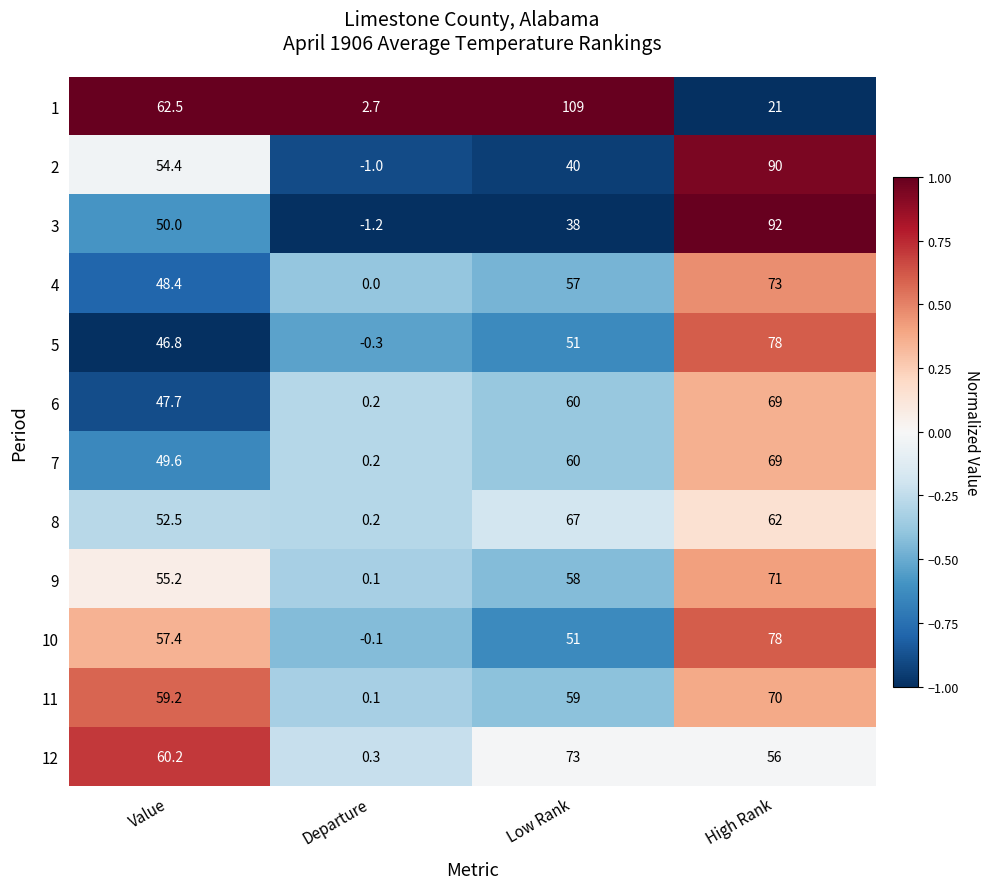

At which label does 8 first exceed 62?

Low Rank